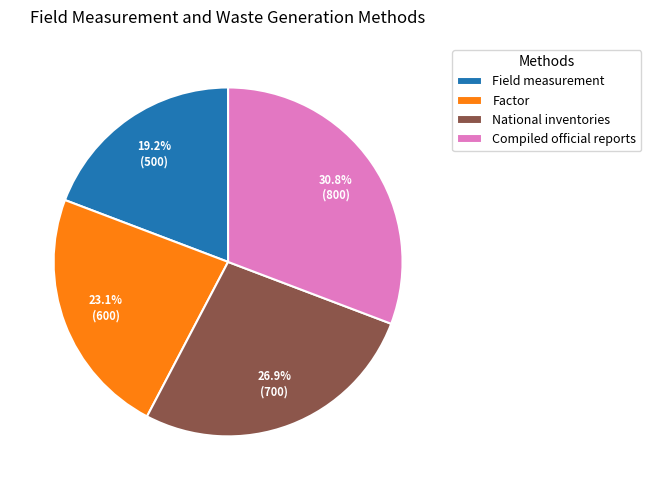

Count the number of slices in the pie.

4